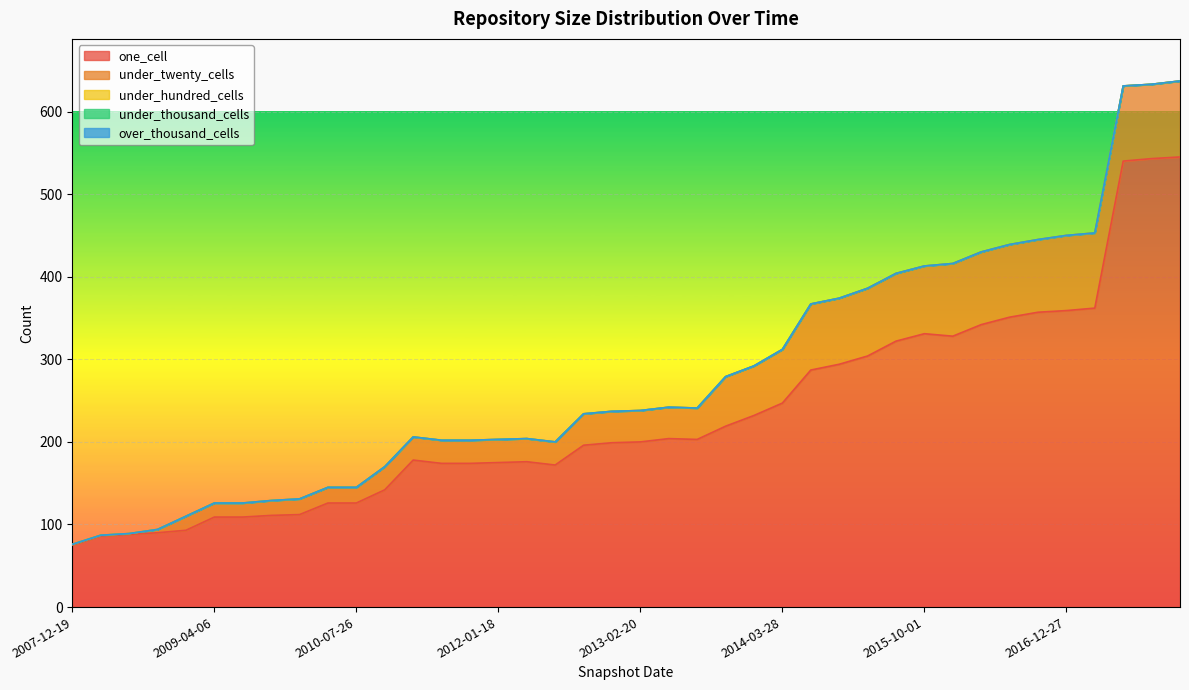

What is the difference between the under_twenty_cells values at 2011-09-05 and 2013-07-09?

10